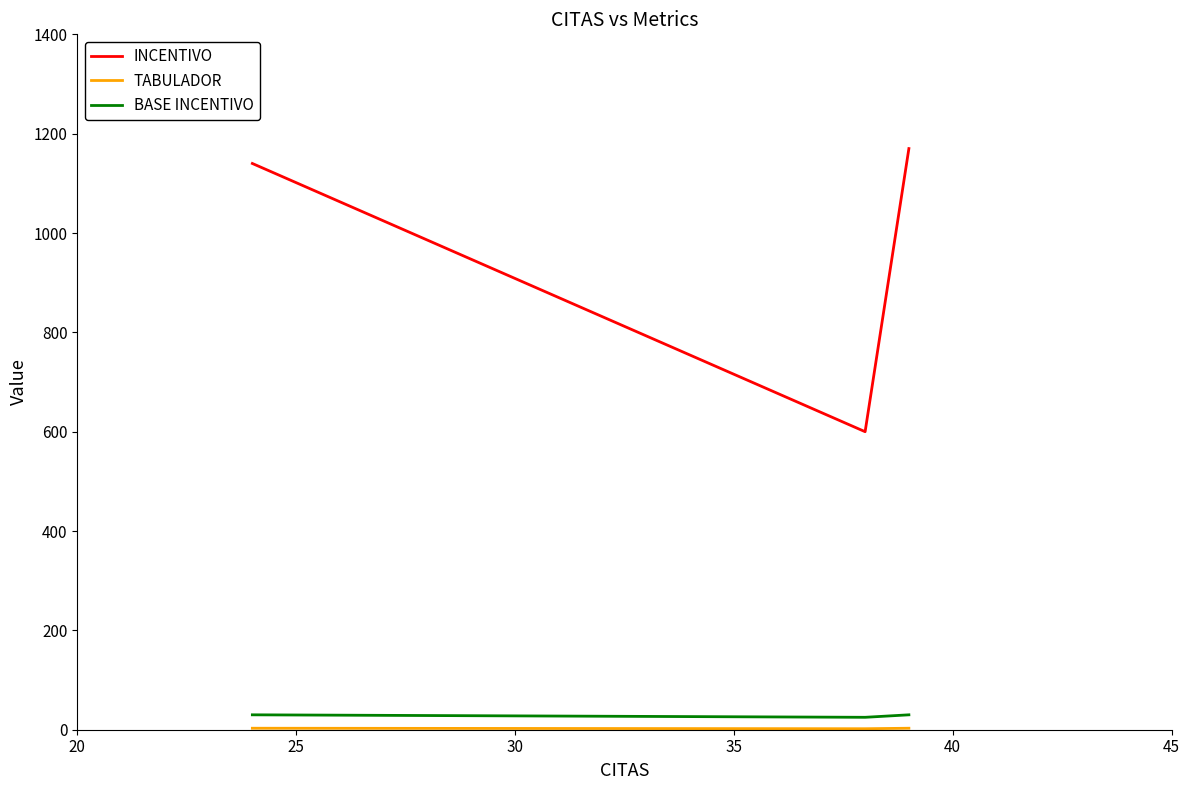

Which series has the widest spread of values?

INCENTIVO